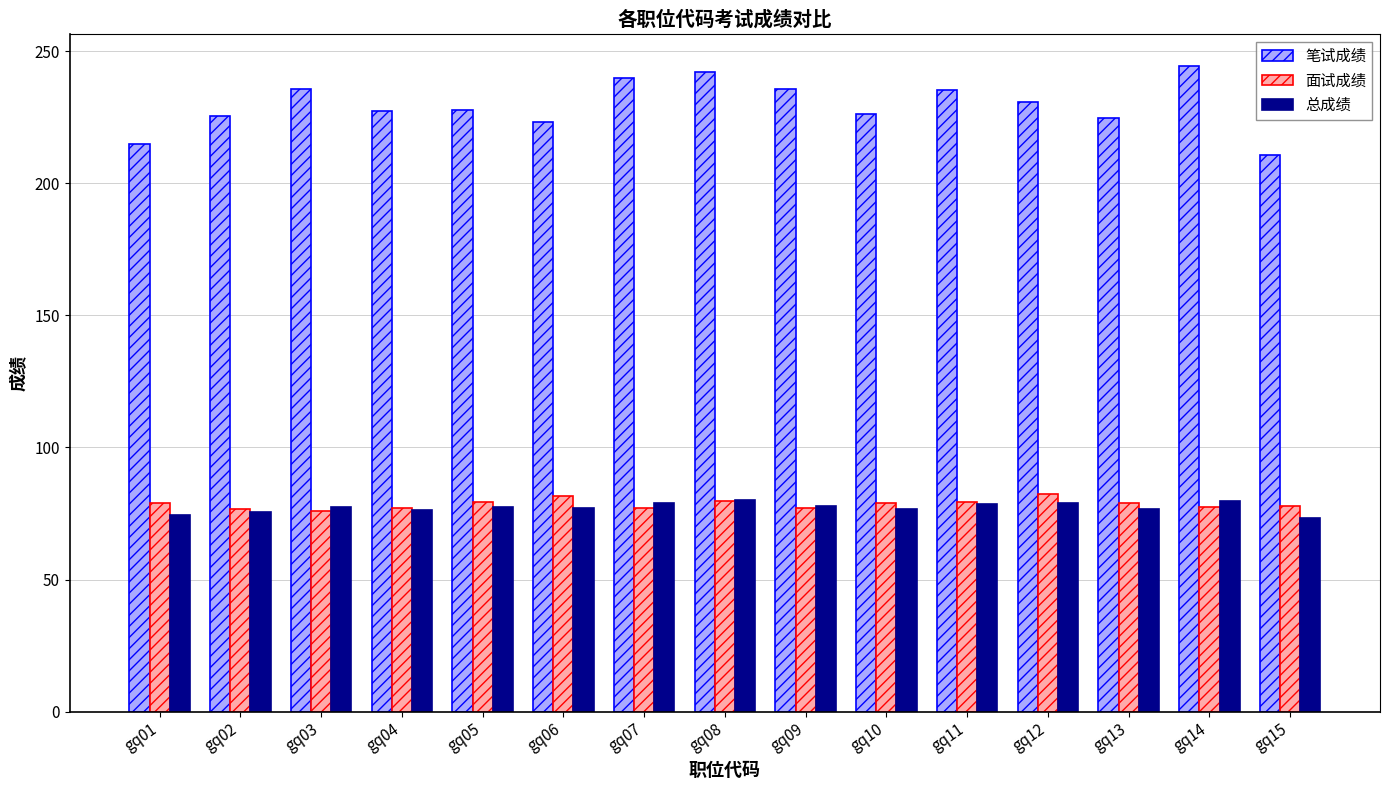

At how many categories does at least one series exceed 169?

15